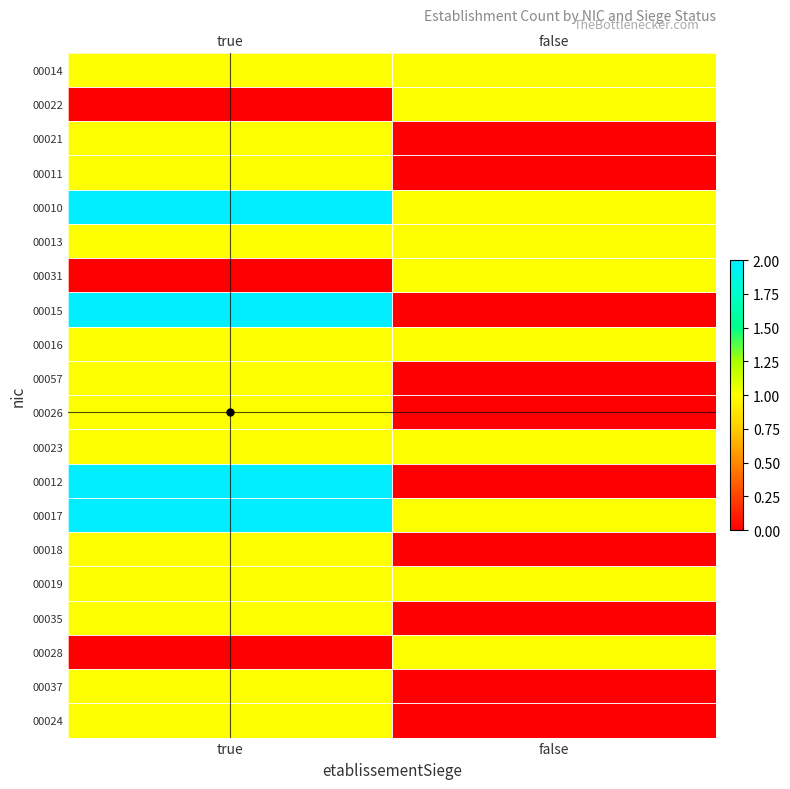

How many categories are shown in the chart?

2